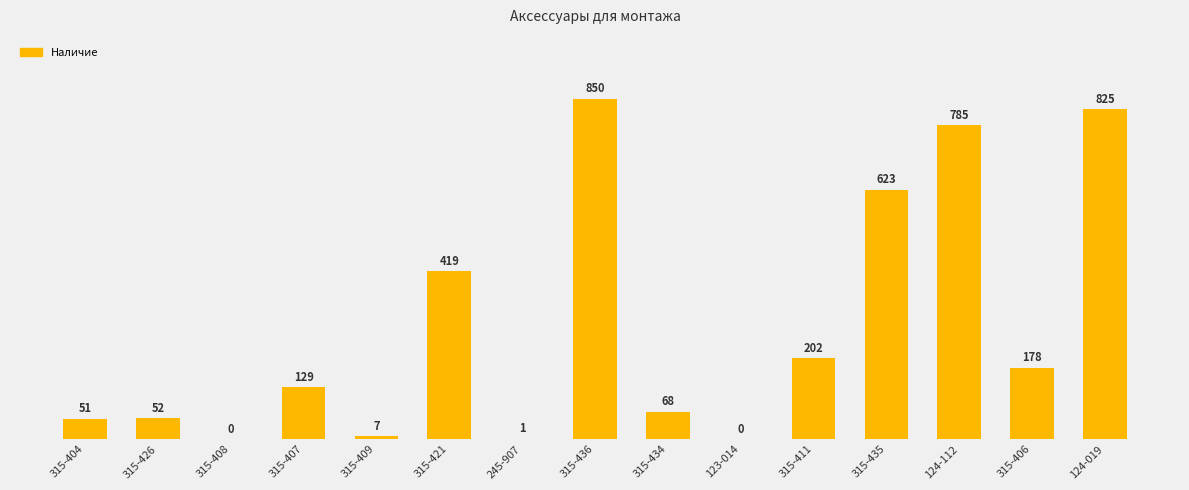

The chart shows a value of 91 at 315-426. True or false?

False